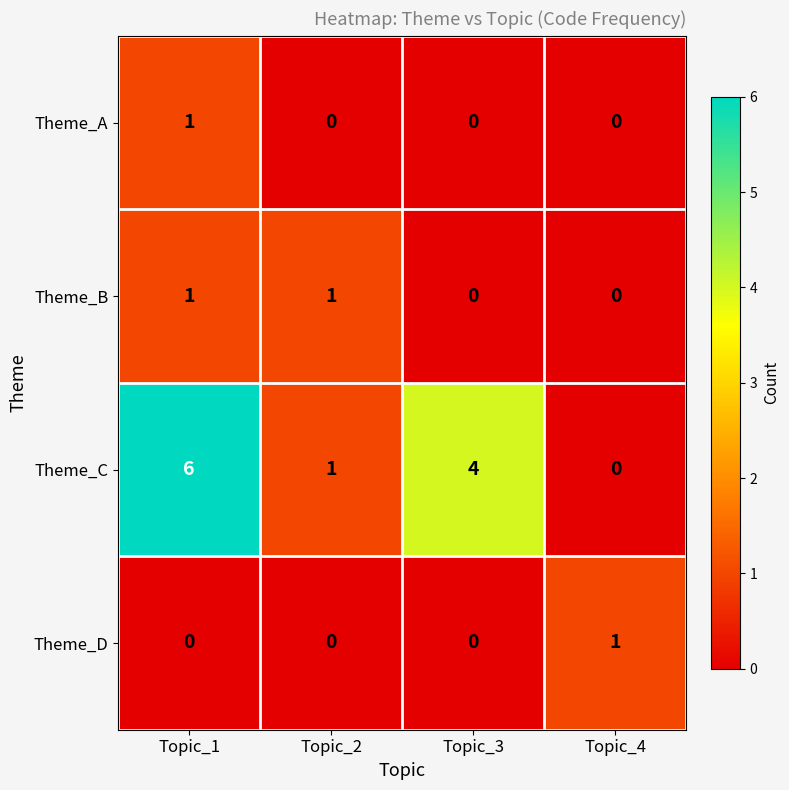

How many series are shown in this chart?

4